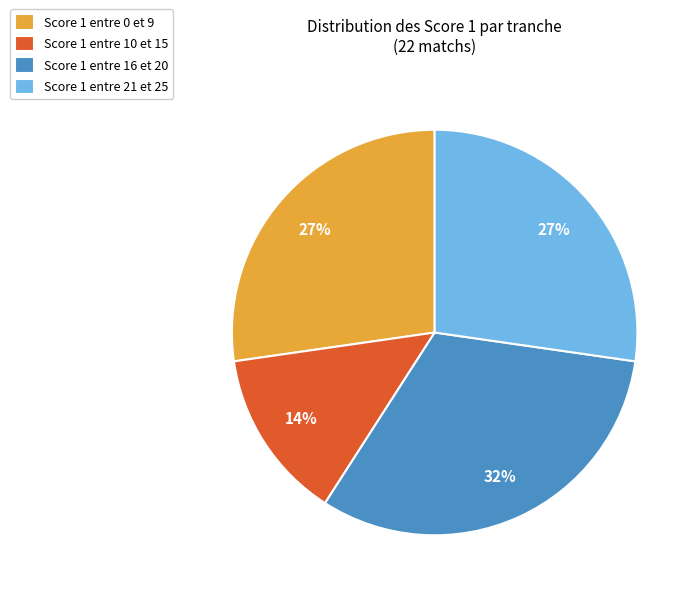

Is the sum of Score 1 entre 0 et 9 and Score 1 entre 10 et 15 greater than half?

No